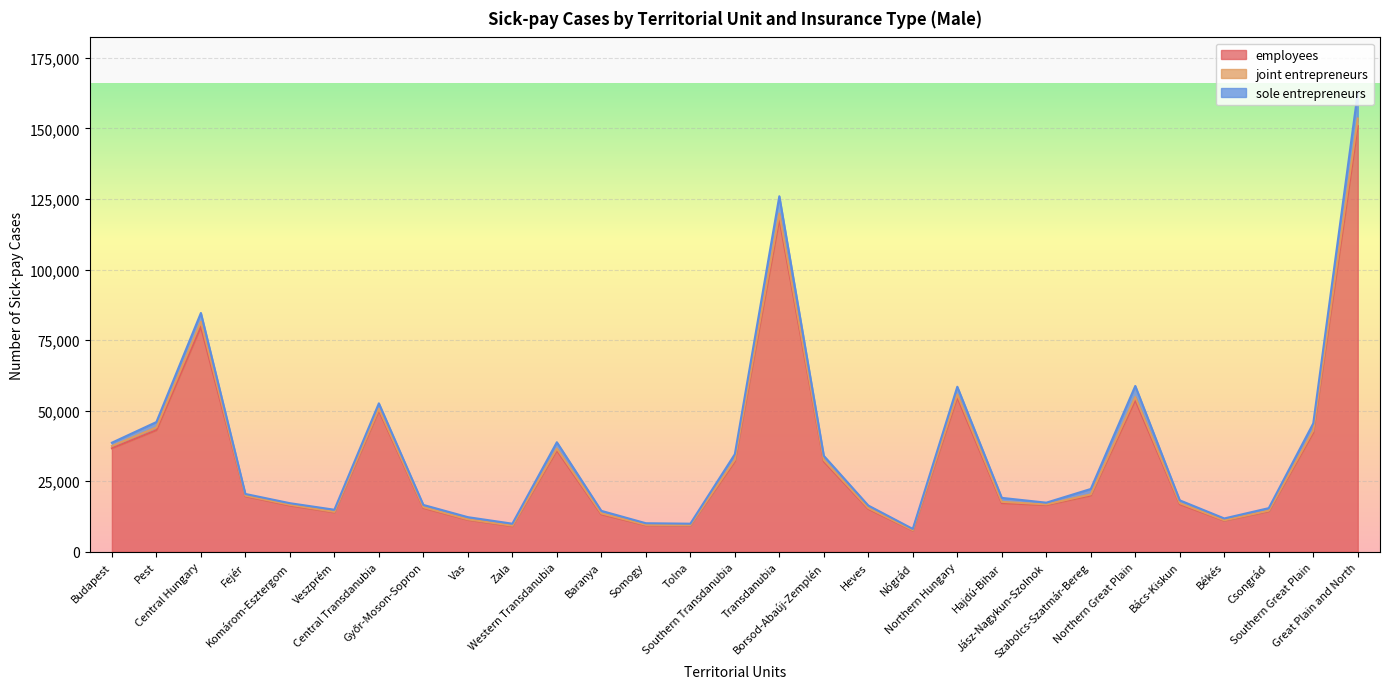

At how many categories does at least one series exceed 99635?

2